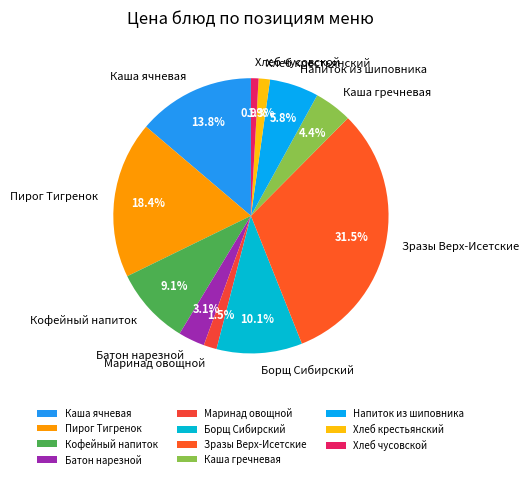

Does any single category account for the majority?

No